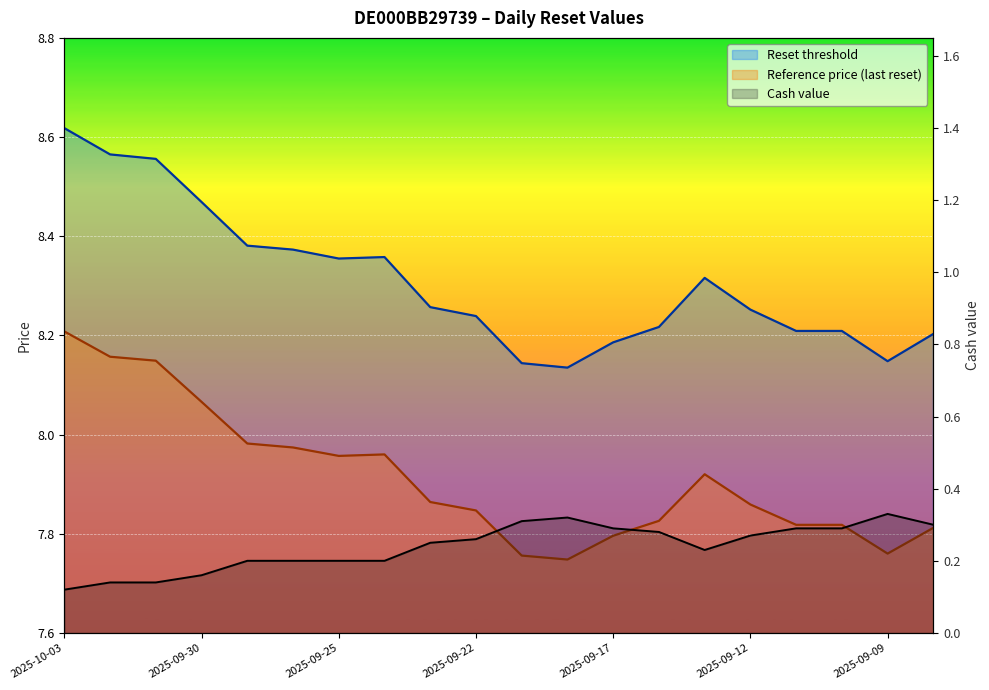

What is the difference between the Reference price (last reset) values at 2025-09-11 and 2025-09-19?

0.1